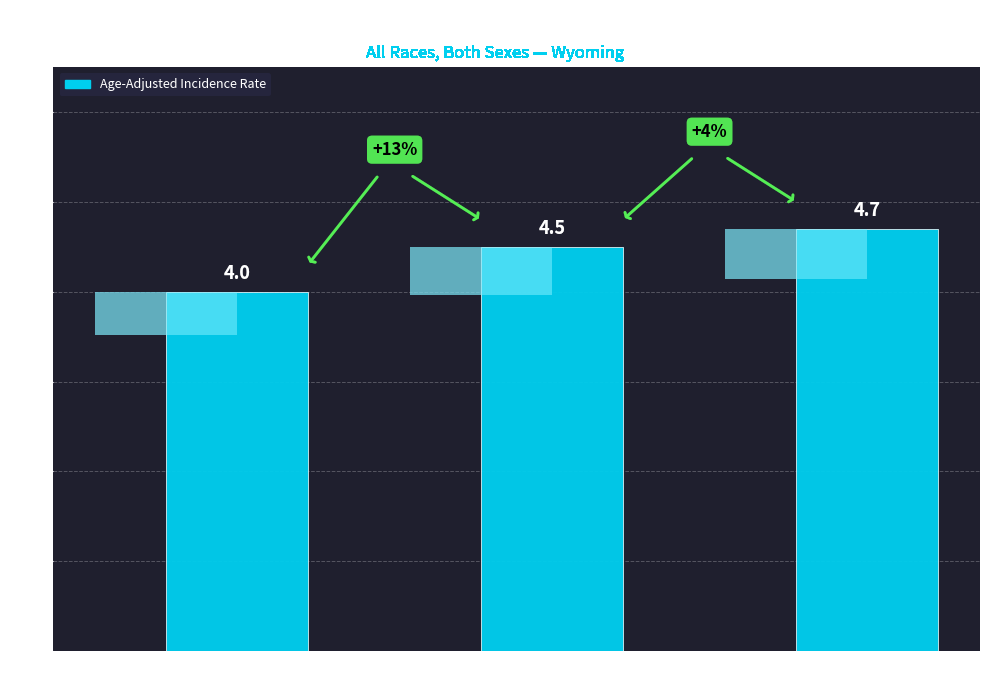

Is it true that the value at Wyoming is 2.8?

False